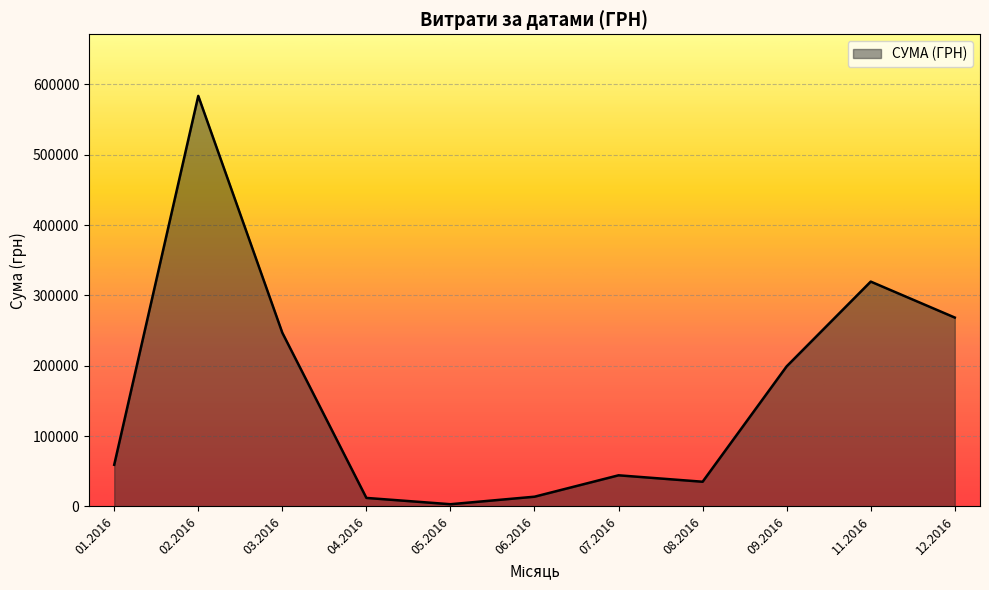

Where is the first local maximum?

02.2016